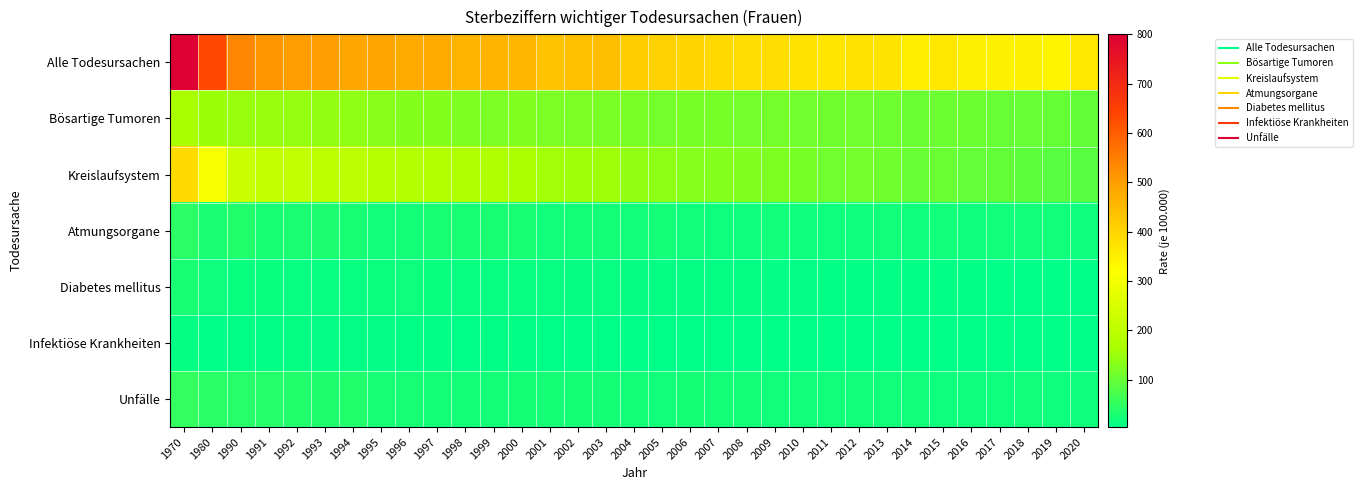

Reading left to right, list all the values displayed in this chart.

Alle Todesursachen: 1970=800.2	1980=633.6	1990=534.9	1991=512.5	1992=502.4	1993=498.6	1994=486.0	1995=489.9	1996=479.4	1997=478.9	1998=460.4	1999=460.3	2000=457.0	2001=434.0	2002=438.0	2003=441.0	2004=416.0	2005=408.0	2006=399.0	2007=394.0	2008=386.0	2009=385.0	2010=376.0	2011=370.0	2012=376.0	2013=371.0	2014=356.0	2015=367.0	2016=351.5	2017=349.0	2018=347.2	2019=341.9	2020=364.5
Bösartige Tumoren: 1970=165.1	1980=151.2	1990=146.8	1991=145.7	1992=144.6	1993=142.3	1994=138.8	1995=132.5	1996=127.1	1997=127.8	1998=123.1	1999=120.4	2000=125.9	2001=120.0	2002=121.0	2003=119.0	2004=118.0	2005=114.0	2006=117.0	2007=117.0	2008=112.0	2009=113.0	2010=111.0	2011=109.0	2012=110.0	2013=107.0	2014=105.0	2015=106.0	2016=105.8	2017=102.0	2018=101.8	2019=99.5	2020=96.2
Kreislaufsystem: 1970=389.2	1980=308.2	1990=224.7	1991=213.9	1992=207.8	1993=202.9	1994=198.0	1995=187.1	1996=183.5	1997=182.8	1998=173.6	1999=175.1	2000=167.6	2001=156.0	2002=153.0	2003=152.0	2004=141.0	2005=137.0	2006=131.0	2007=129.0	2008=126.0	2009=123.0	2010=116.0	2011=110.0	2012=112.0	2013=109.0	2014=103.0	2015=104.0	2016=98.1	2017=96.0	2018=92.2	2019=87.4	2020=87.3
Atmungsorgane: 1970=44.9	1980=29.4	1990=37.2	1991=27.6	1992=29.3	1993=31.7	1994=28.8	1995=22.4	1996=22.8	1997=27.7	1998=27.9	1999=28.1	2000=28.1	2001=22.0	2002=23.2	2003=23.7	2004=21.3	2005=23.9	2006=20.1	2007=19.3	2008=19.3	2009=21.5	2010=18.6	2011=18.9	2012=19.5	2013=20.4	2014=19.1	2015=22.6	2016=18.9	2017=22.3	2018=21.3	2019=20.8	2020=16.5
Diabetes mellitus: 1970=27.9	1980=17.1	1990=13.4	1991=13.6	1992=13.3	1993=12.8	1994=12.0	1995=15.1	1996=16.6	1997=14.1	1998=13.3	1999=13.3	2000=12.2	2001=11.9	2002=11.5	2003=12.8	2004=10.8	2005=9.8	2006=8.9	2007=8.8	2008=9.5	2009=7.8	2010=7.2	2011=6.7	2012=6.4	2013=6.8	2014=6.1	2015=6.6	2016=6.5	2017=5.3	2018=5.2	2019=4.8	2020=4.1
Infektiöse Krankheiten: 1970=8.7	1980=5.1	1990=5.7	1991=6.9	1992=8.8	1993=8.3	1994=8.0	1995=7.8	1996=7.0	1997=6.9	1998=5.1	1999=5.8	2000=6.2	2001=4.6	2002=4.9	2003=5.0	2004=4.4	2005=4.1	2006=4.4	2007=4.3	2008=4.4	2009=4.5	2010=4.3	2011=4.8	2012=4.8	2013=4.8	2014=4.0	2015=4.4	2016=4.1	2017=4.4	2018=4.1	2019=4.1	2020=4.0
Unfälle: 1970=52.6	1980=44.3	1990=40.3	1991=39.5	1992=36.4	1993=34.4	1994=35.6	1995=26.7	1996=26.2	1997=24.1	1998=23.5	1999=24.0	2000=25.0	2001=24.4	2002=25.0	2003=25.0	2004=23.4	2005=22.6	2006=24.6	2007=23.1	2008=23.5	2009=20.2	2010=20.4	2011=20.6	2012=20.4	2013=21.0	2014=20.1	2015=19.1	2016=18.6	2017=18.7	2018=20.5	2019=18.3	2020=18.9